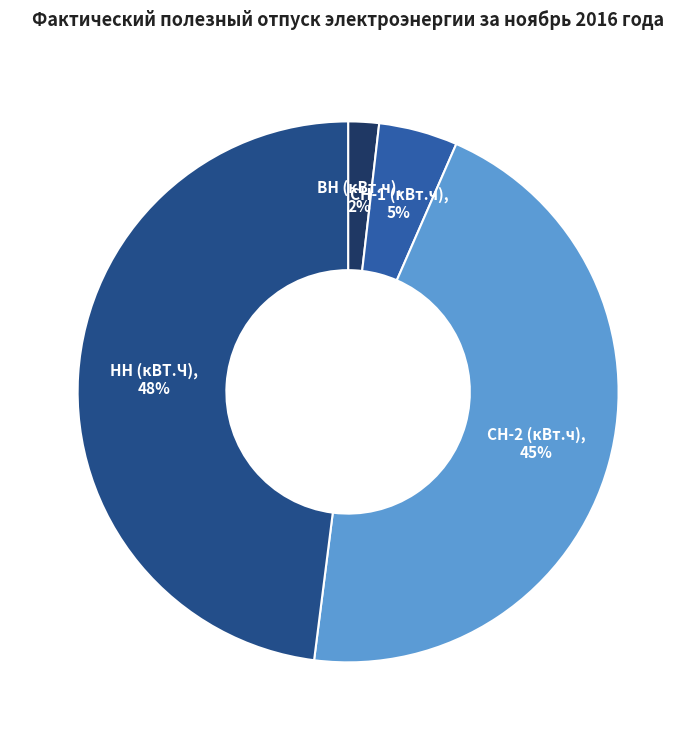

Count the number of slices in the pie.

4